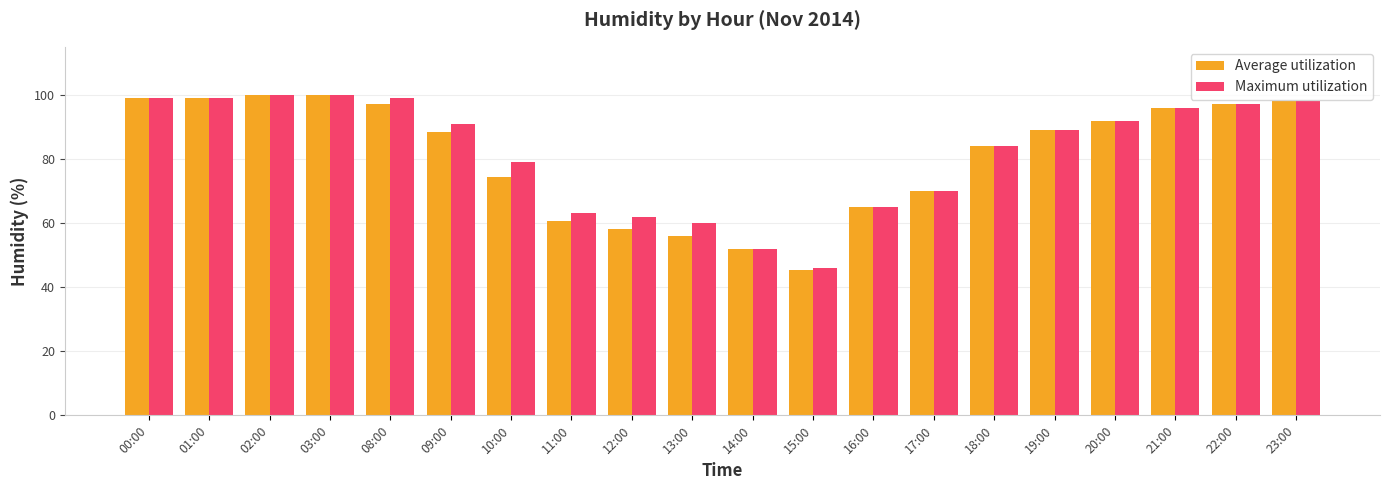

What is the maximum value for Average utilization?

100.0